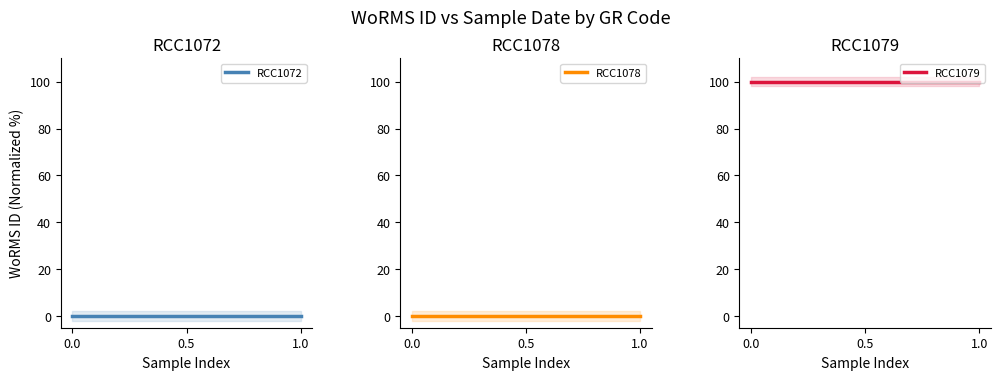

True or false: RCC1072 has a value of 0 at 0.0.

True